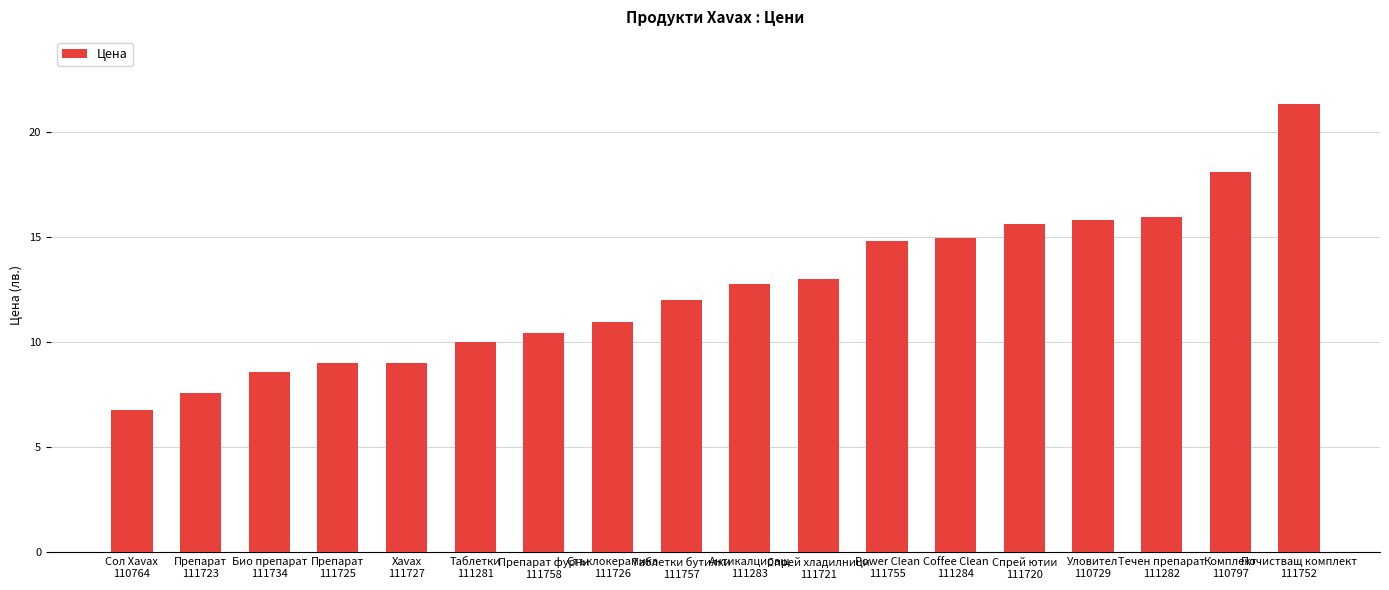

Are the bars grouped side by side (vs. stacked)?

No